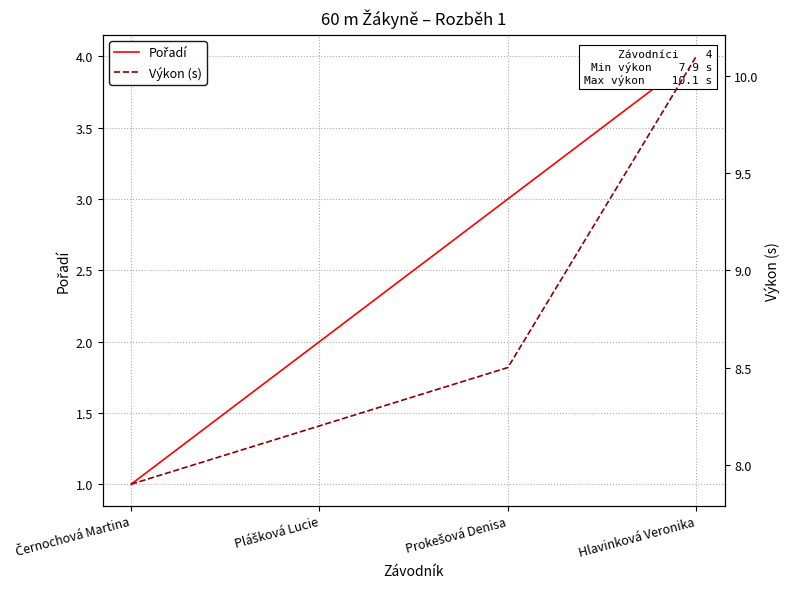

Reading right to left, transcribe all the data shown in this chart.

Pořadí: 4.0	3.0	2.0	1.0
Výkon (s): 10.1	8.5	8.2	7.9